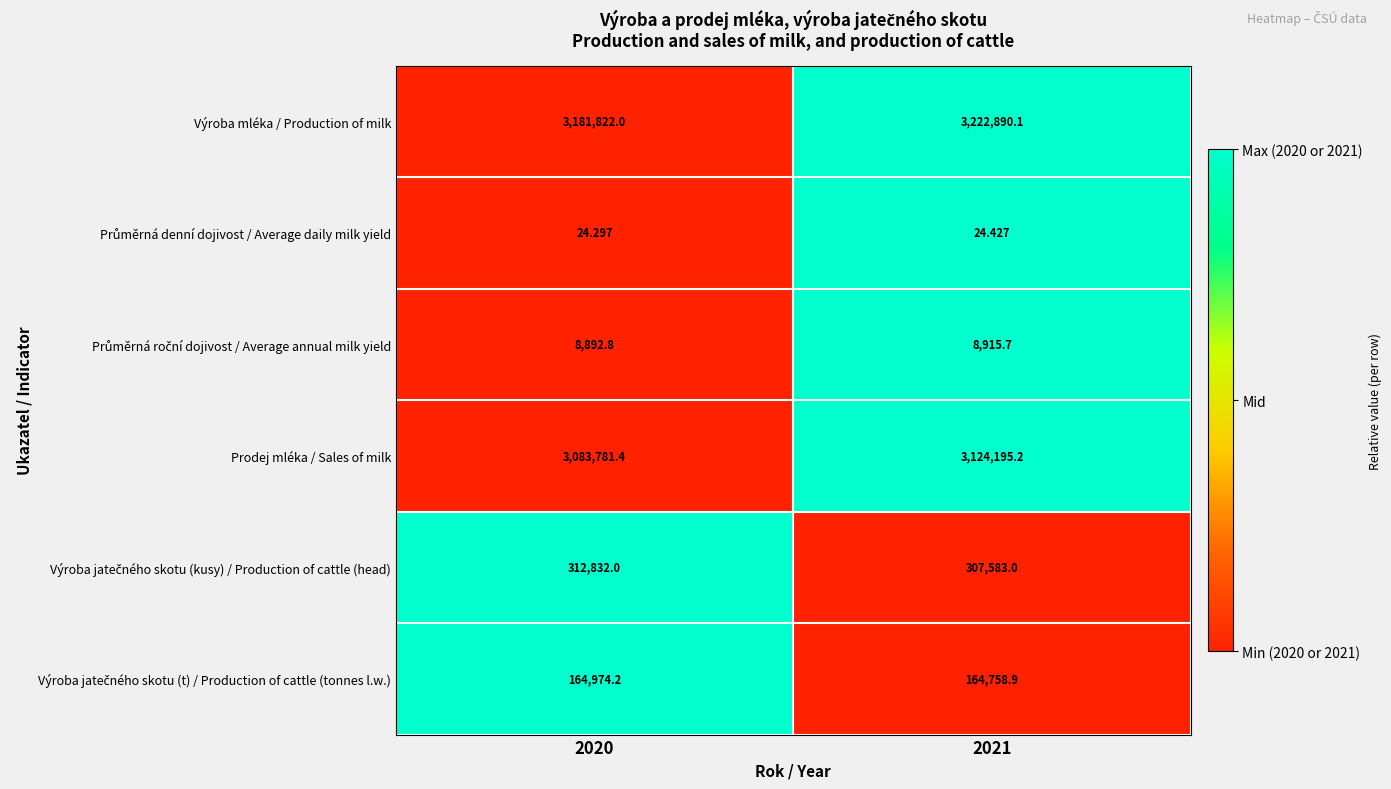

Which series has the largest total across all categories?

Výroba mléka / Production of milk